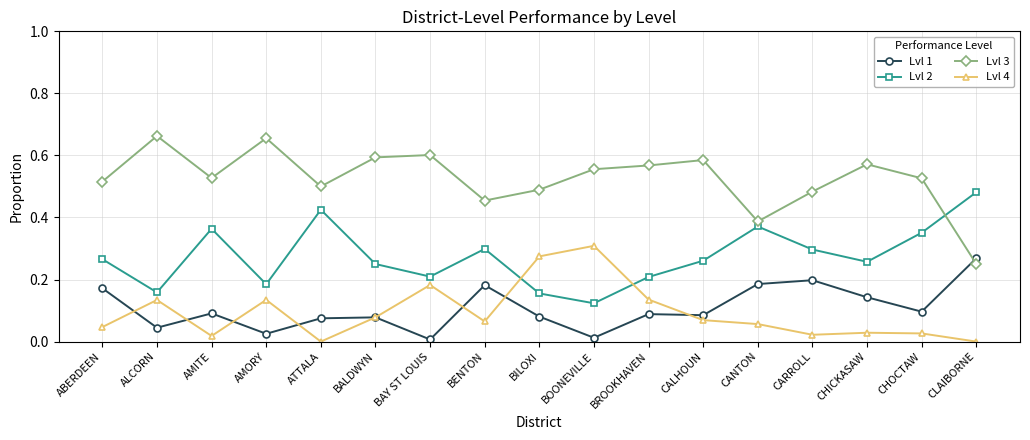

How many series are shown in this chart?

4